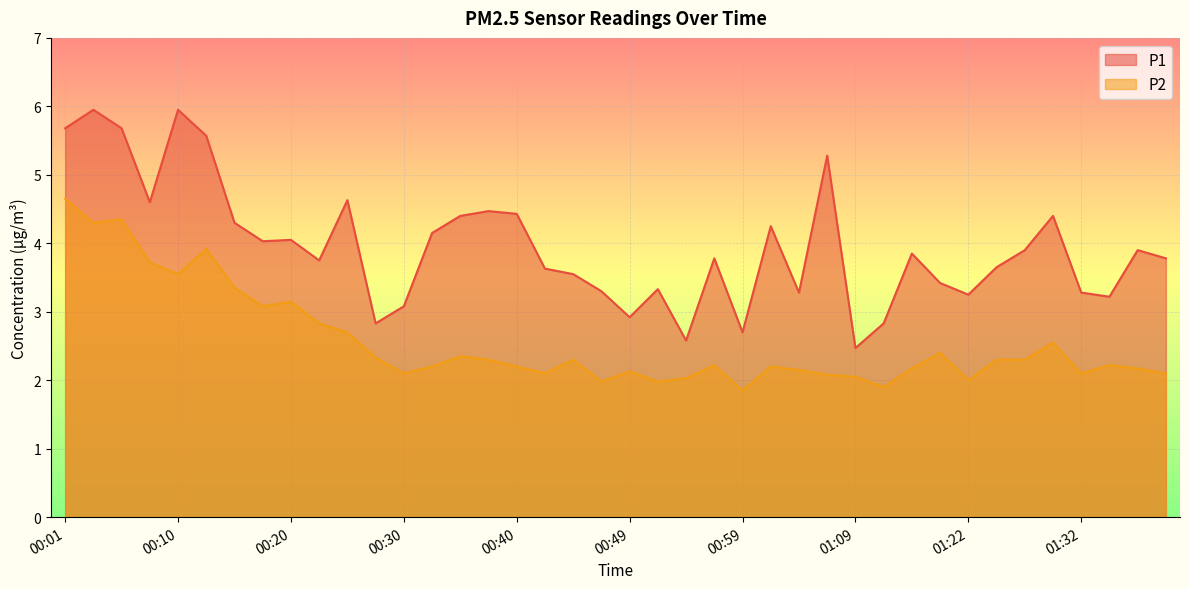

Reading right to left, what are all the values shown in this chart?

P1: 3.8	3.9	3.2	3.3	4.4	3.9	3.6	3.2	3.4	3.9	2.8	2.5	5.3	3.3	4.2	2.7	3.8	2.6	3.3	2.9	3.3	3.5	3.6	4.4	4.5	4.4	4.2	3.1	2.8	4.6	3.8	4.0	4.0	4.3	5.6	6.0	4.6	5.7	6.0	5.7
P2: 2.1	2.2	2.2	2.1	2.5	2.3	2.3	2.0	2.4	2.2	1.9	2.0	2.1	2.1	2.2	1.9	2.2	2.0	2.0	2.1	2.0	2.3	2.1	2.2	2.3	2.4	2.2	2.1	2.3	2.7	2.8	3.1	3.1	3.4	3.9	3.5	3.7	4.3	4.3	4.7